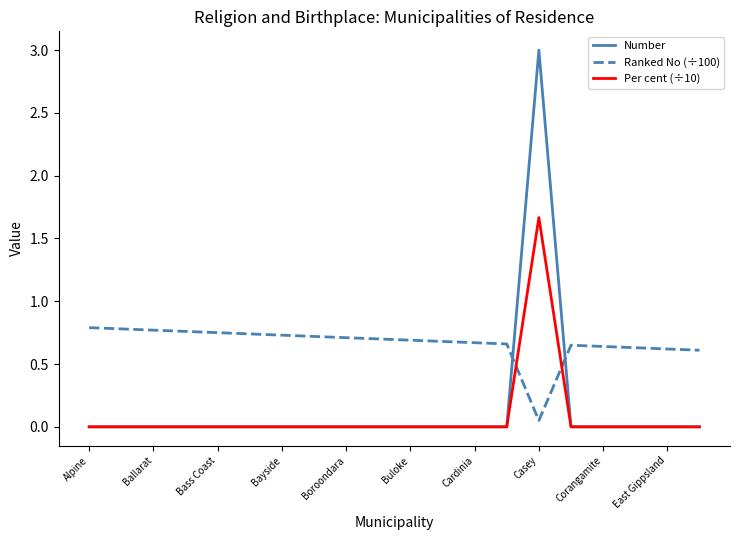

Which series ends up on top after the final intersection of Per cent (÷10) and Ranked No (÷100)?

Ranked No (÷100)